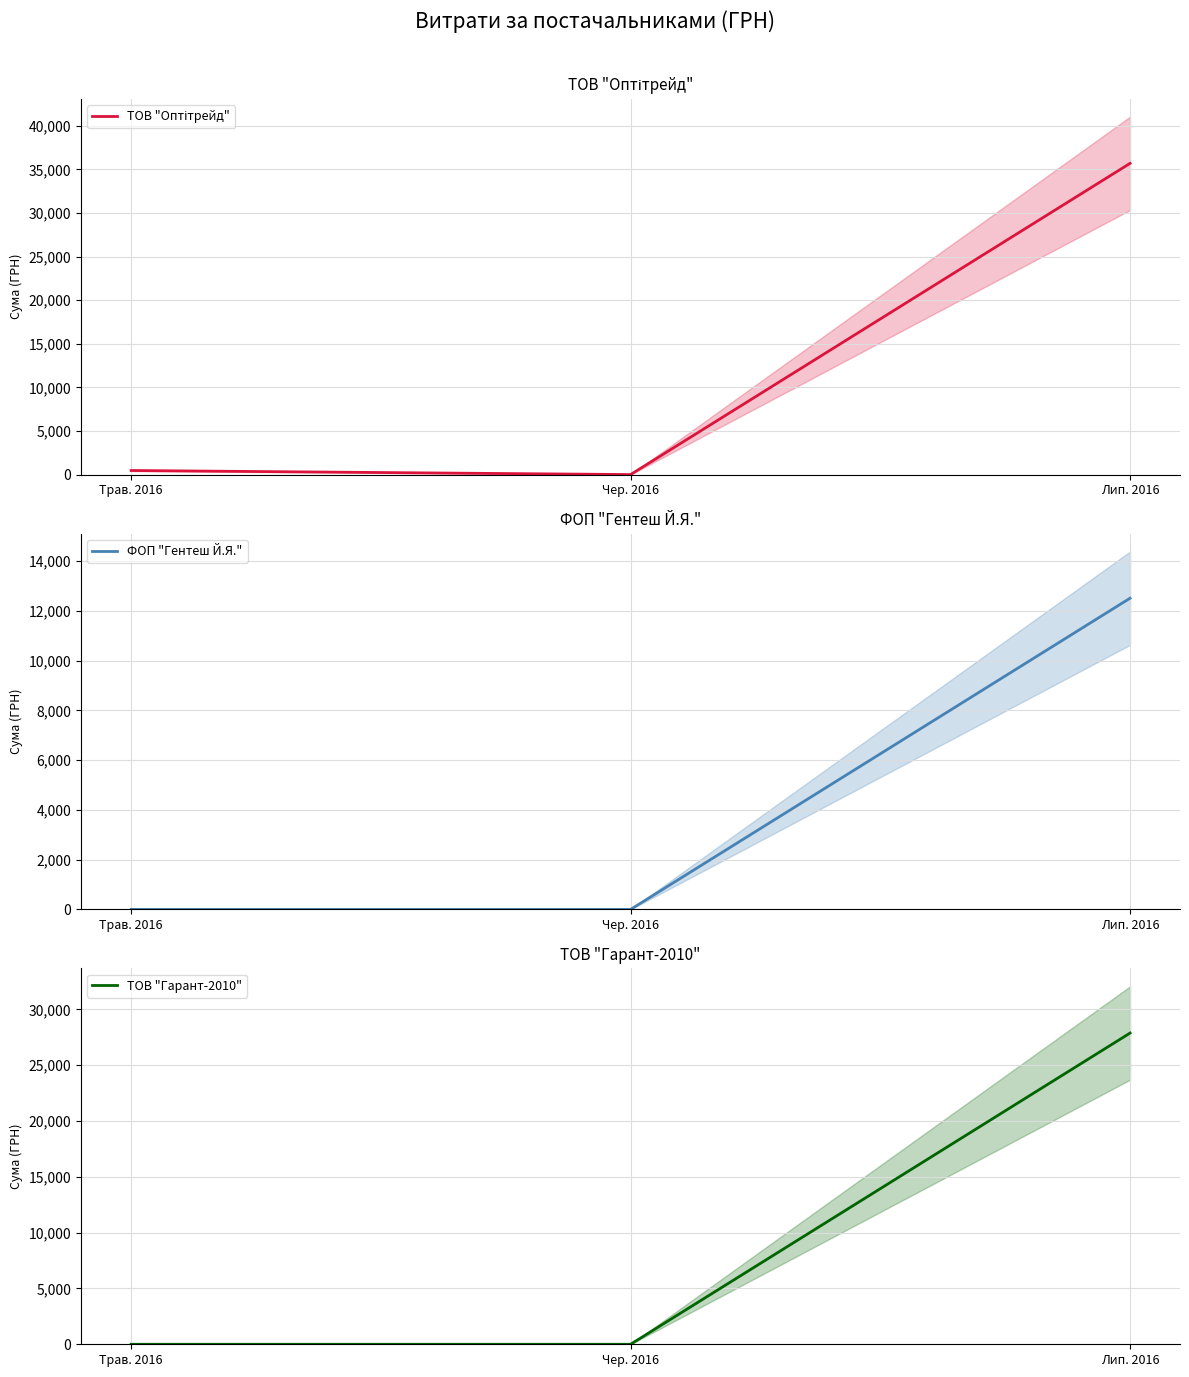

At which category is the sum across all series the highest?

Лип. 2016